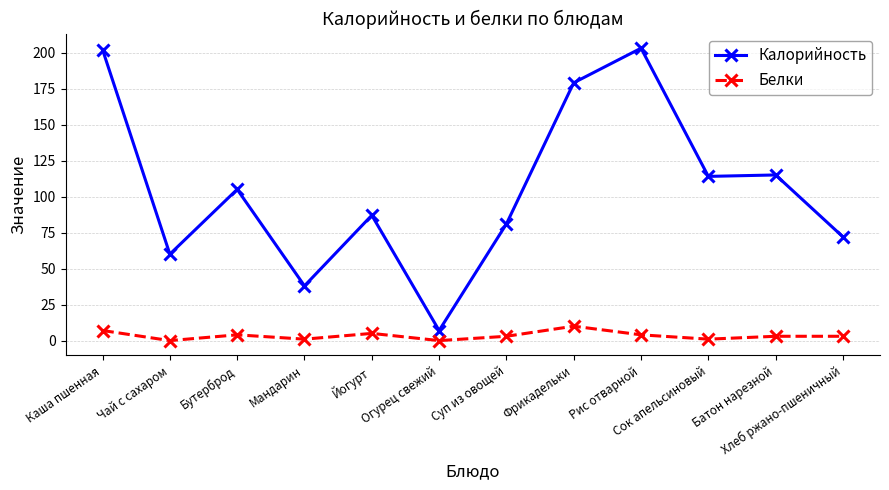

Is the value of Белки at Огурец свежий greater than the value of Калорийность at Батон нарезной?

No